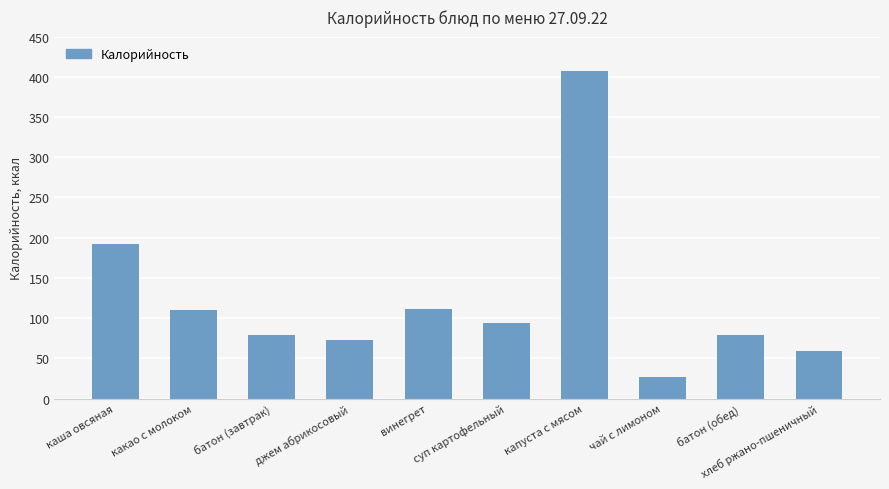

Is it true that the value at чай с лимоном is 27.2?

True